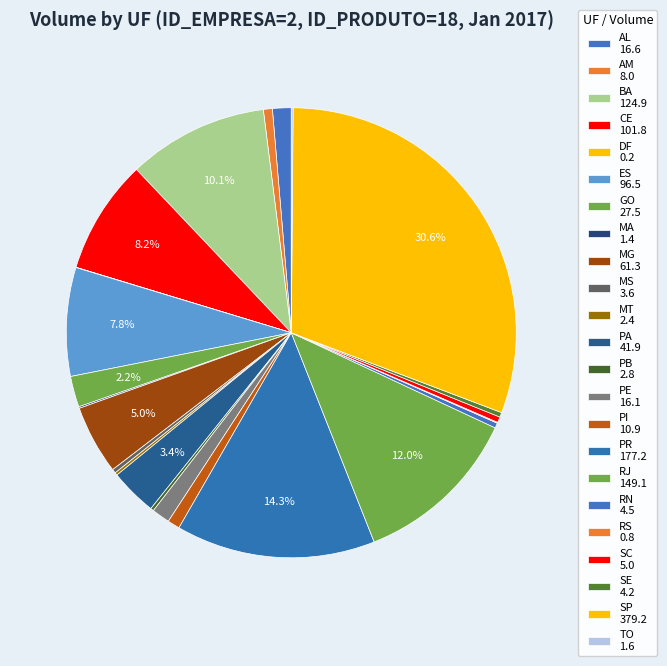

Does AM represent more than half of the total?

No